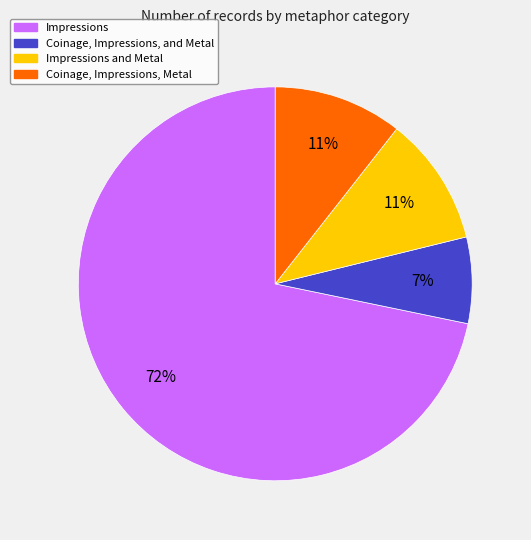

Does any single category account for the majority?

Yes